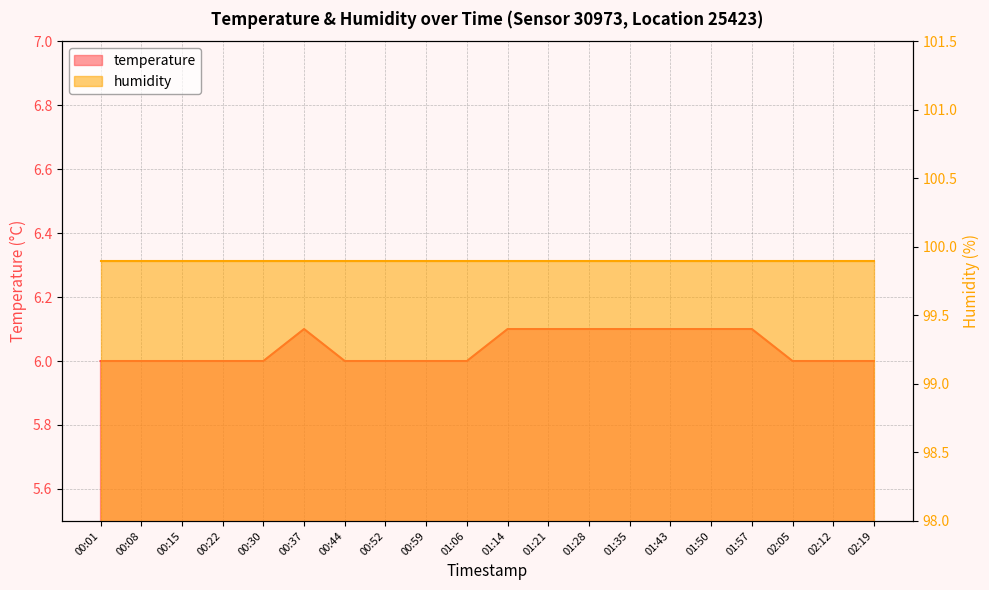

What position from the left is 00:22?

4